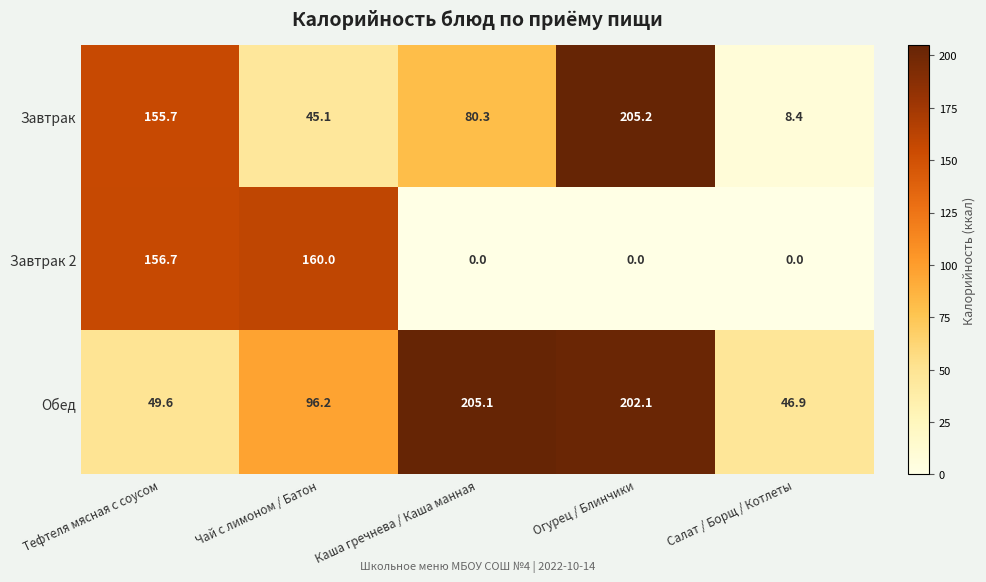

At which category is the sum across all series the highest?

Огурец / Блинчики